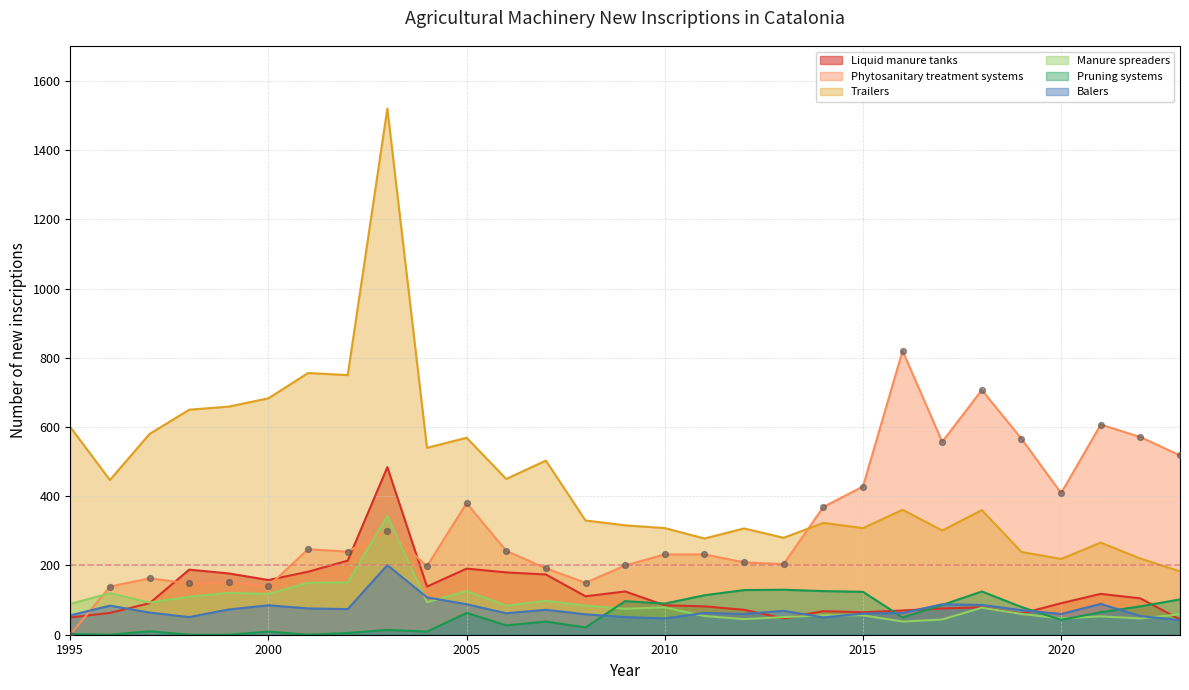

At which category is the sum across all series the highest?

2003